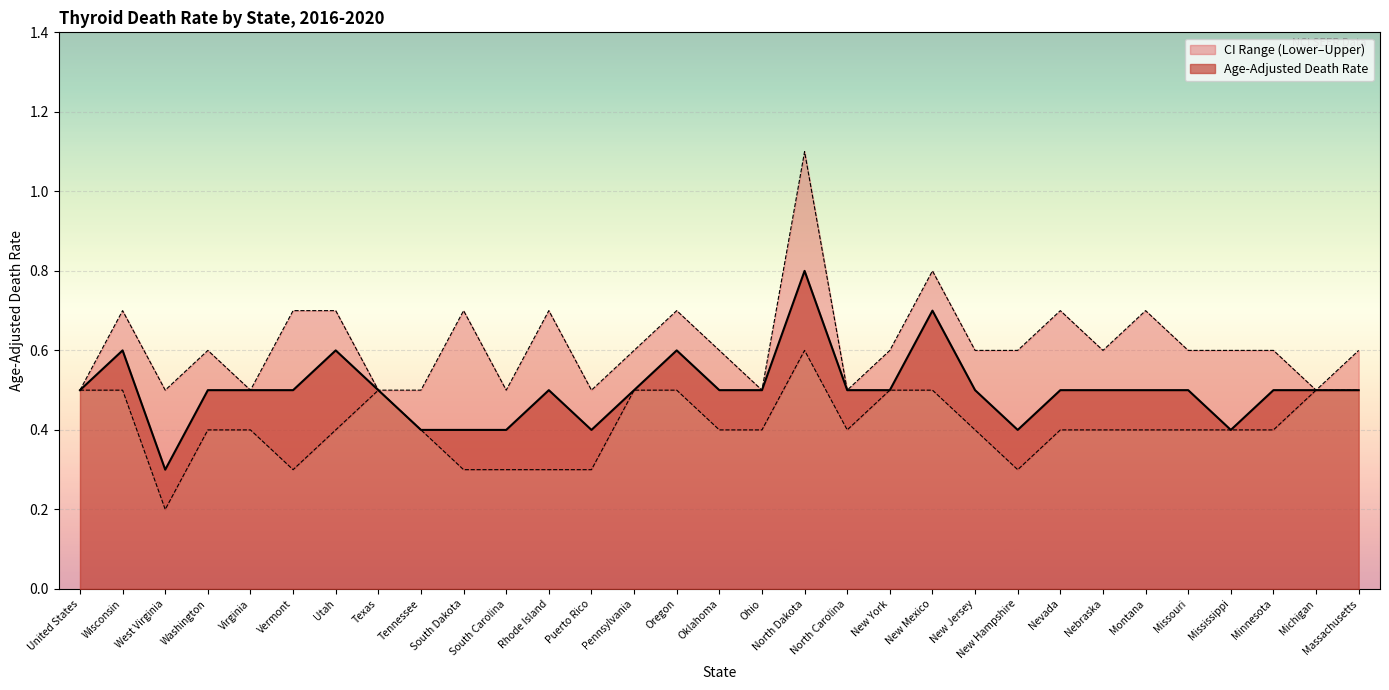

True or false: Lower CI and Upper CI cross at least once.

False